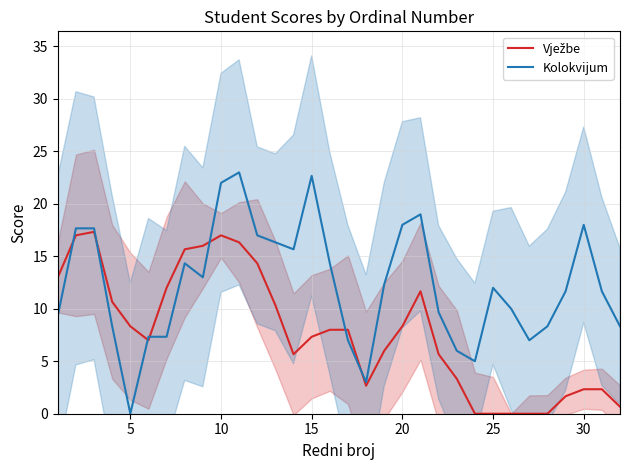

How many data points in Vježbe are above 8?

14